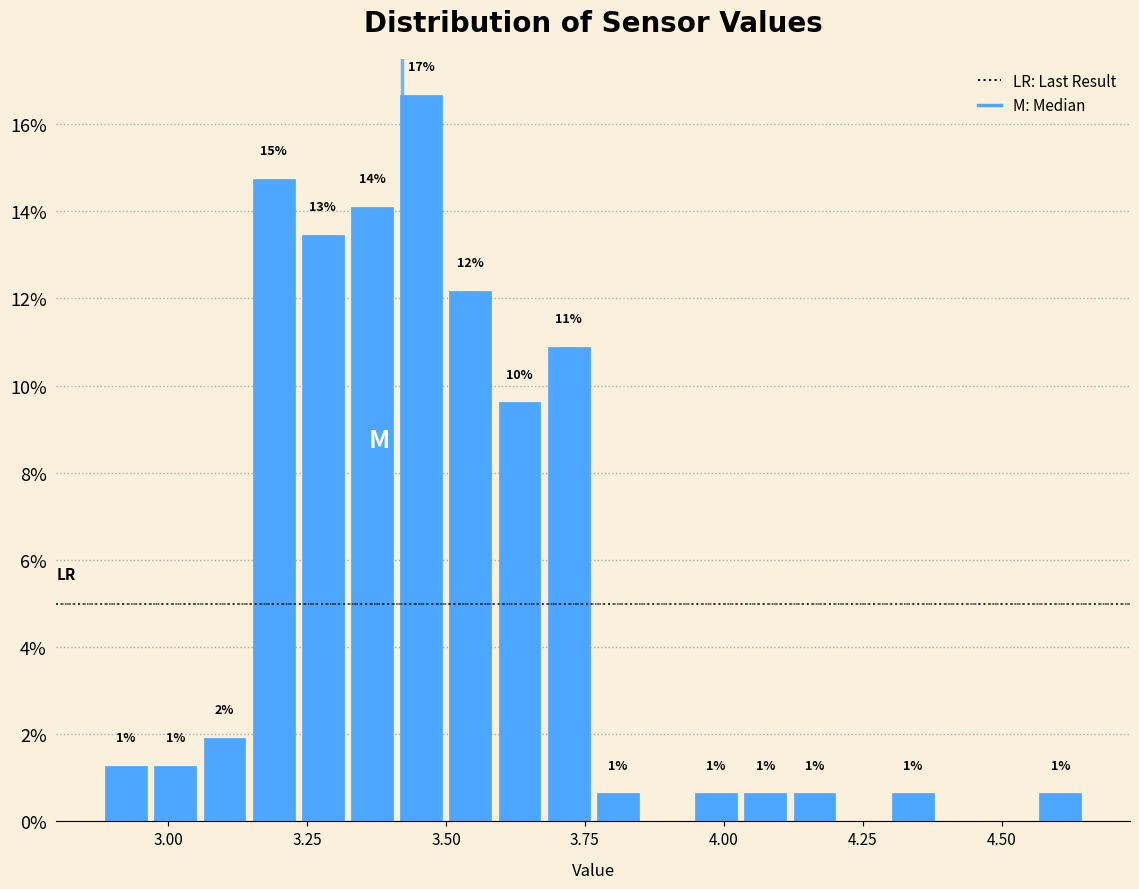

Read against the x-axis, roughly where is the centre of the tallest bar?

3.45